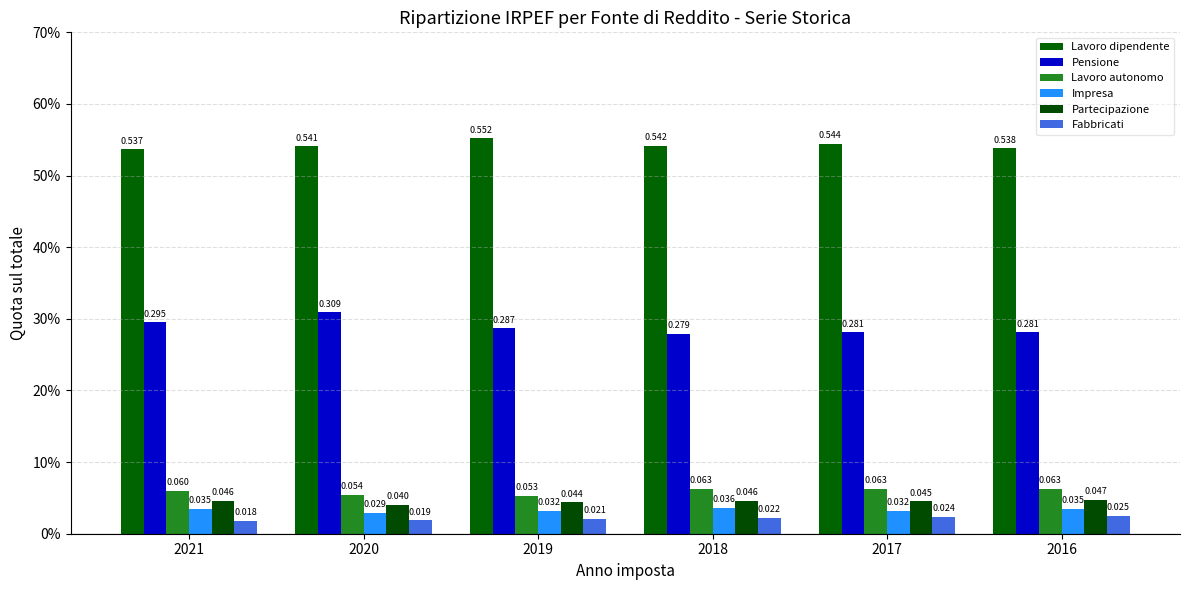

Is the value of Lavoro dipendente at 2016 greater than the value of Fabbricati at 2018?

Yes